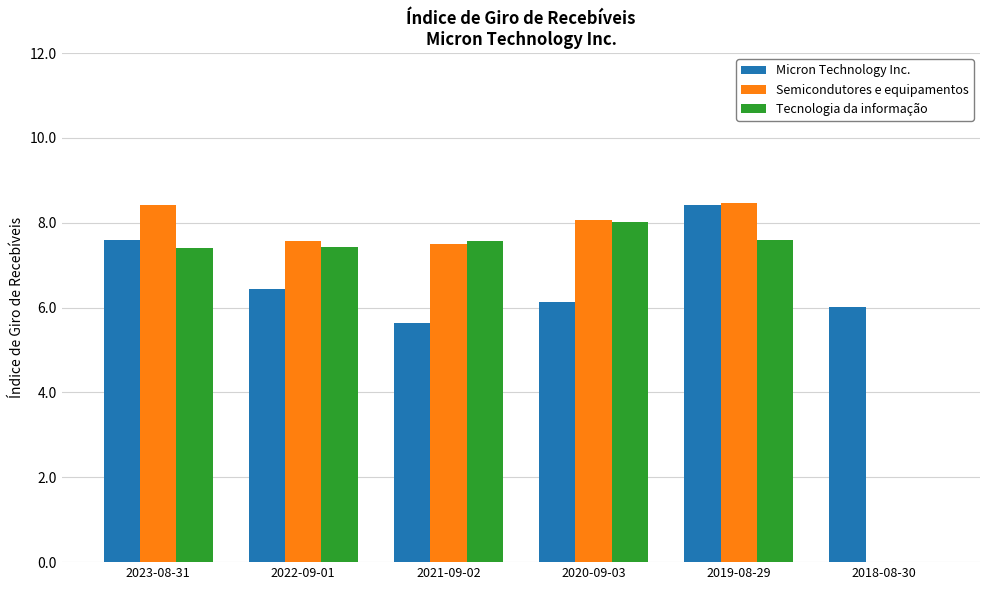

True or false: Micron Technology Inc. has a value of 6.1 at 2020-09-03.

True